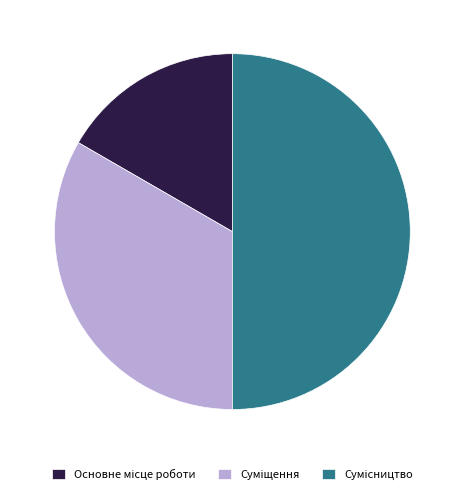

Count the number of slices in the pie.

3